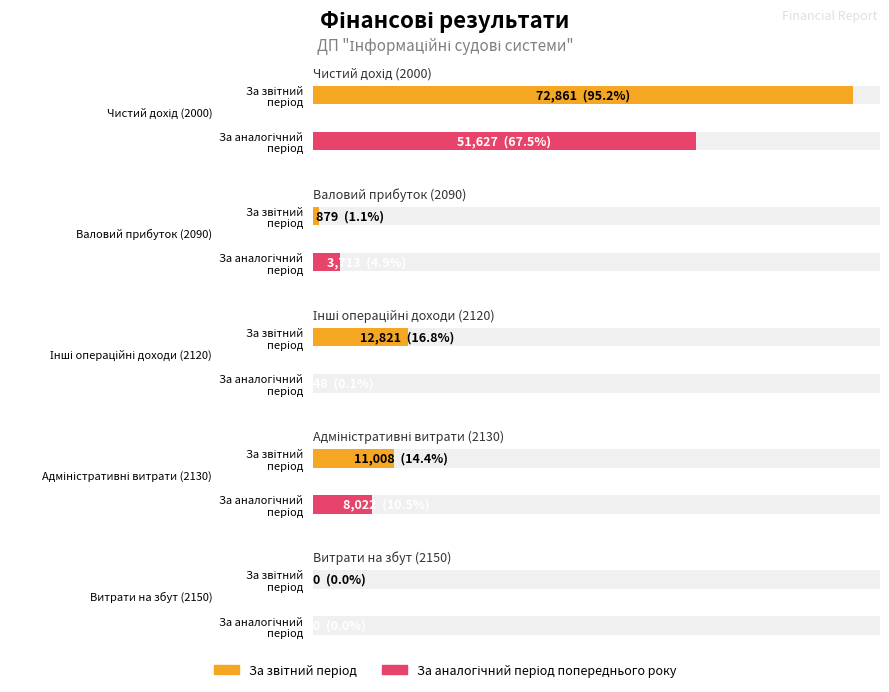

What is the value of the За звітний період bar at the 2nd from the left?

879